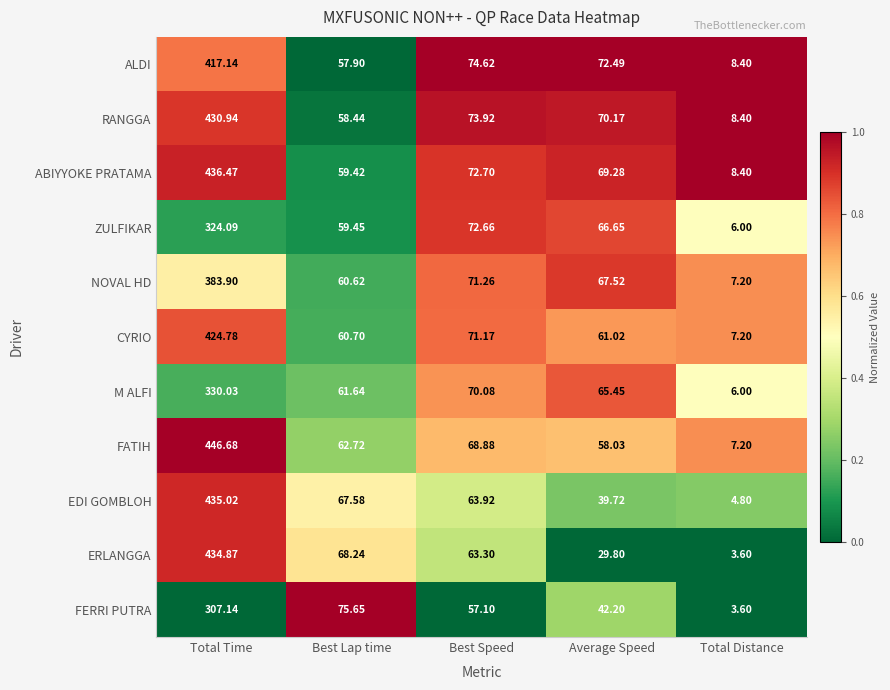

Is the value of NOVAL HD at Best Lap time greater than the value of ALDI at Total Distance?

Yes